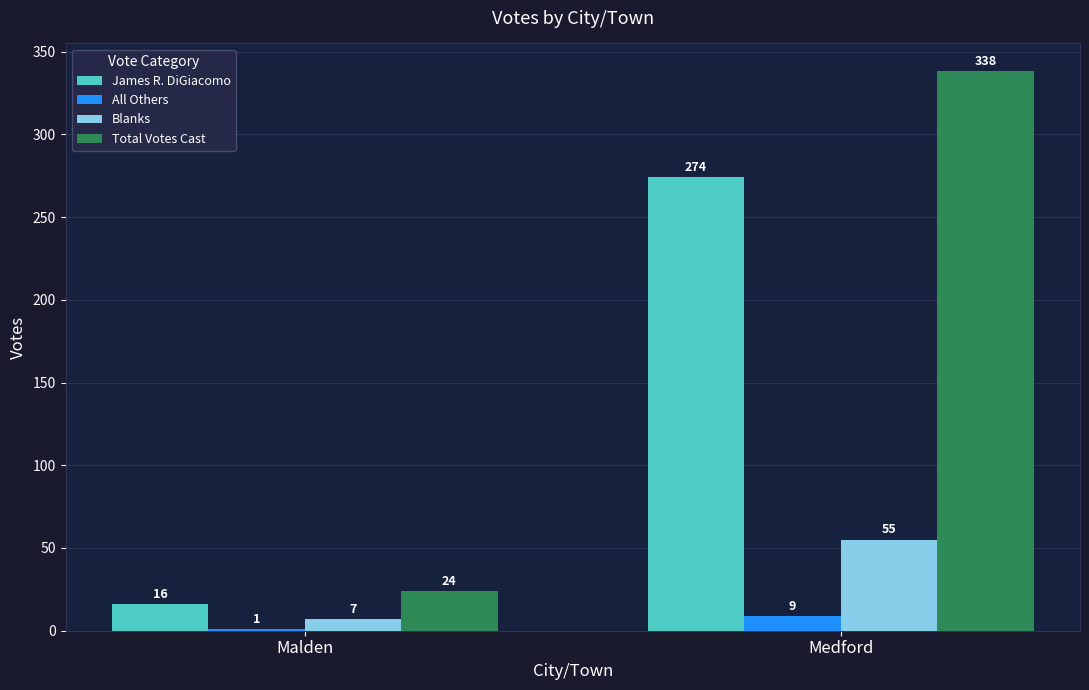

Reading left to right, extract all data points from this chart.

James R. DiGiacomo: 16	274
All Others: 1	9
Blanks: 7	55
Total Votes Cast: 24	338